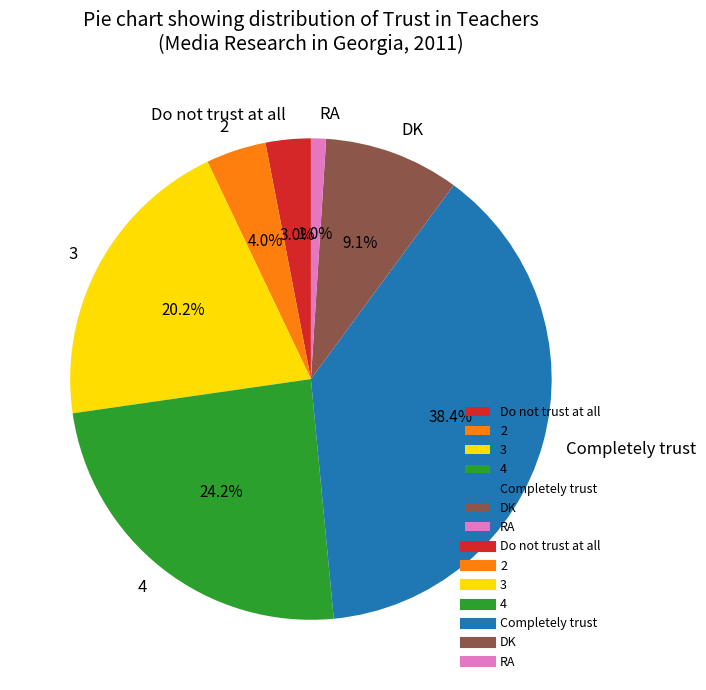

To the nearest percent, what portion does Completely trust represent?

38%